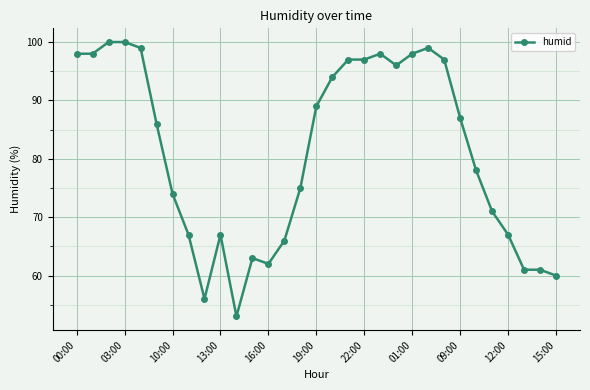

True or false: there are more than 0 points higher than both neighbors.

True